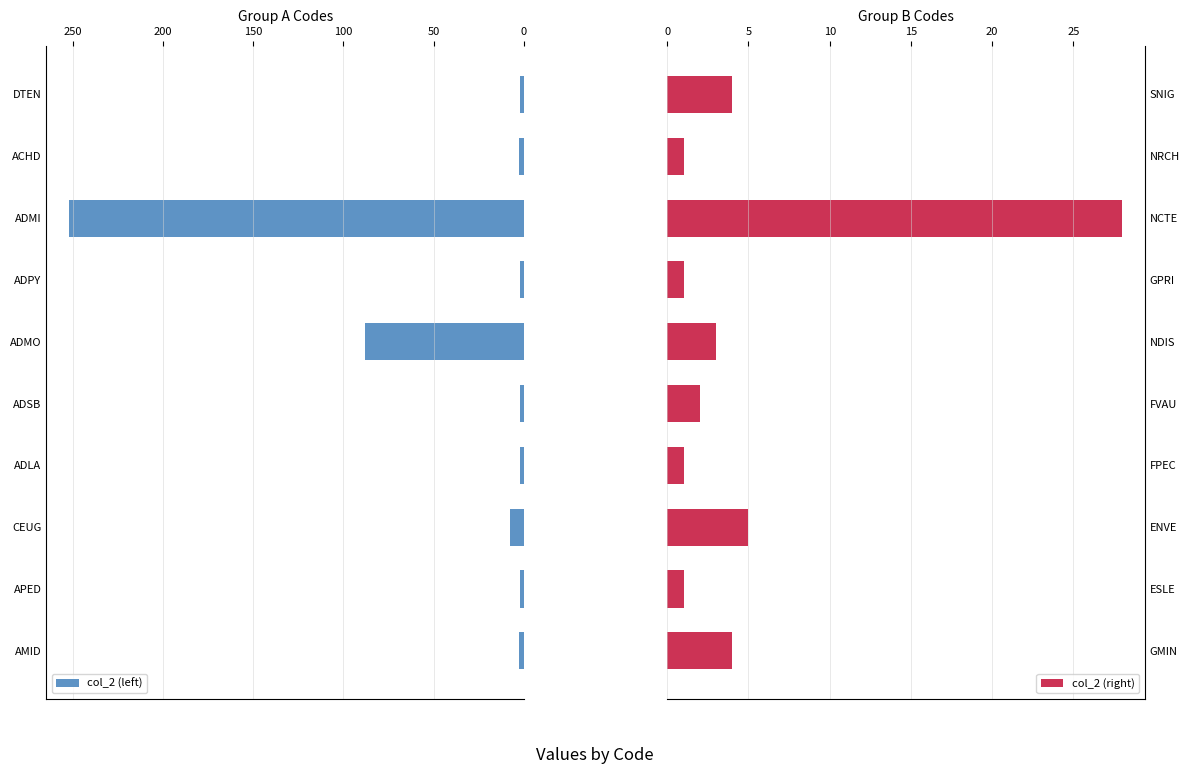

What is the difference between the second highest and minimum values in the col_2 (right) series?

4